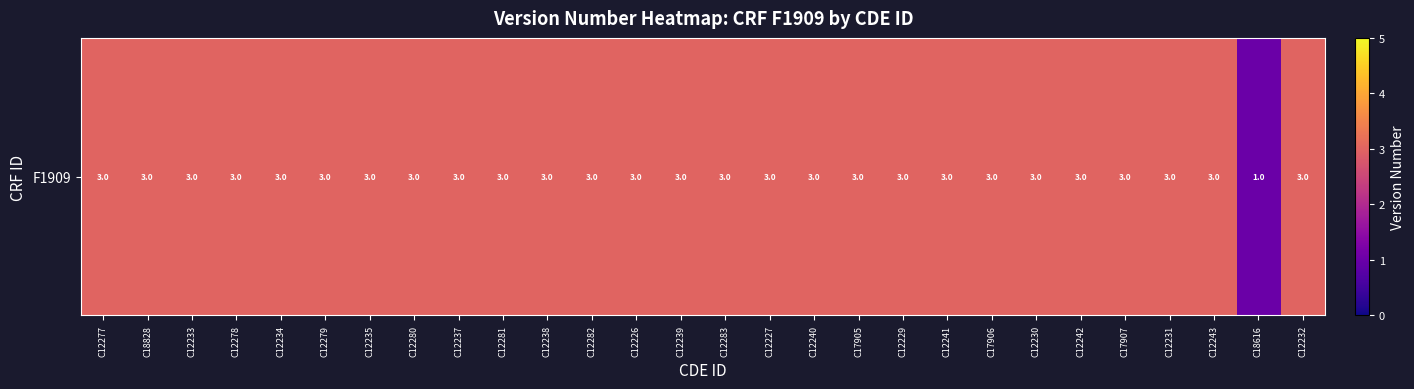

What is the smallest value displayed?

1